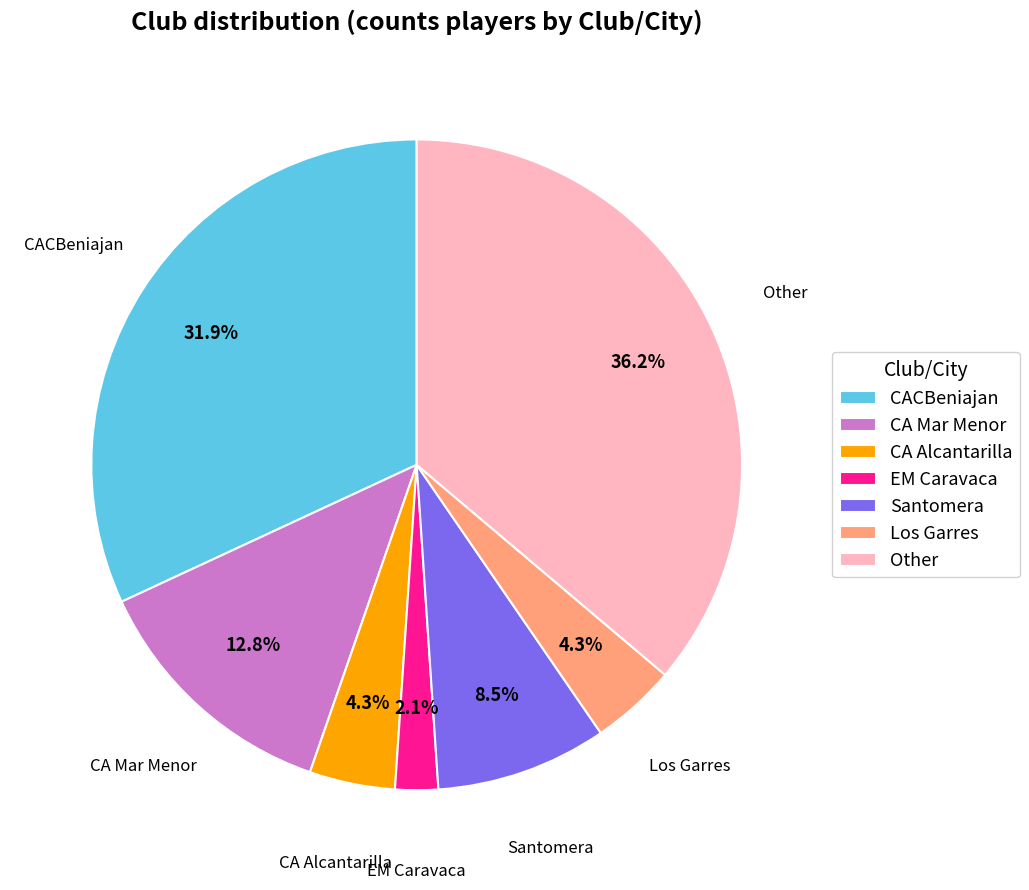

To the nearest percent, what portion does EM Caravaca represent?

2%